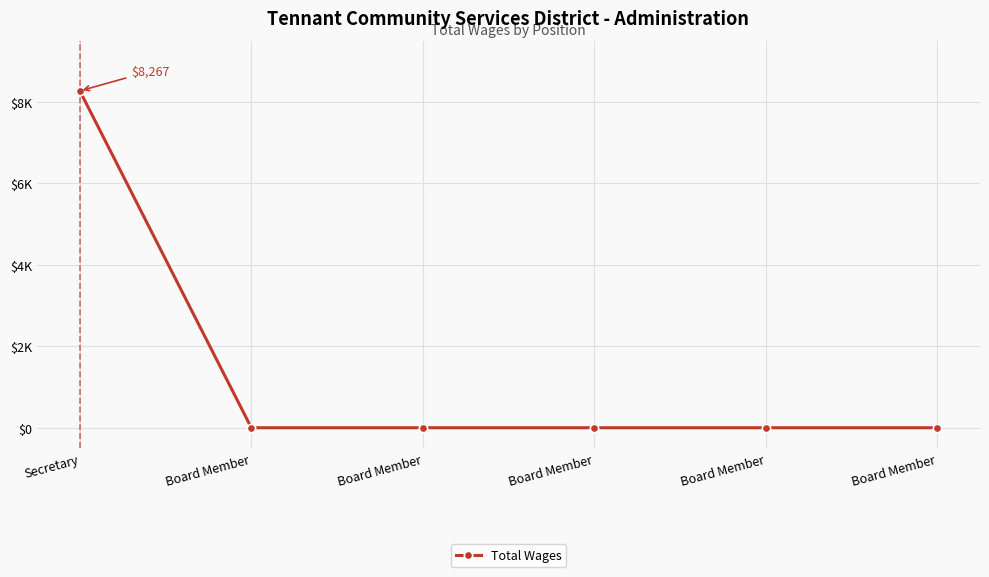

What is the label of the 6th point from the right?

Secretary